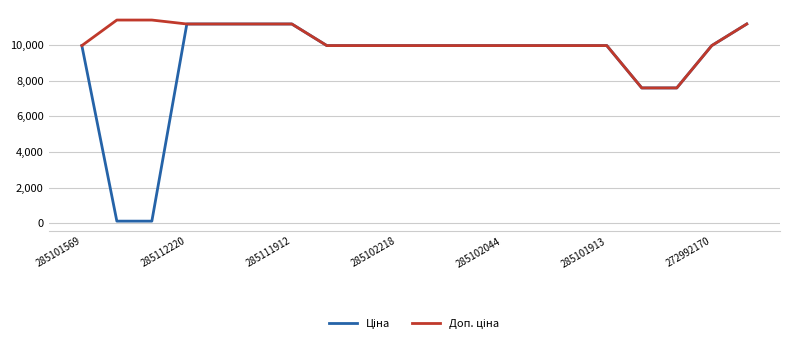

At how many categories does at least one series exceed 3170?

20